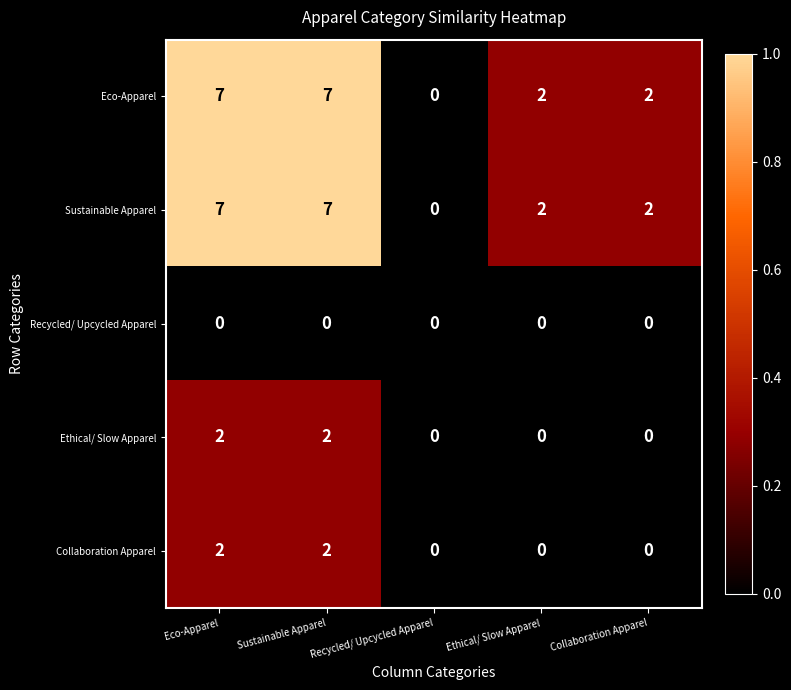

Count the number of data series in this chart.

5